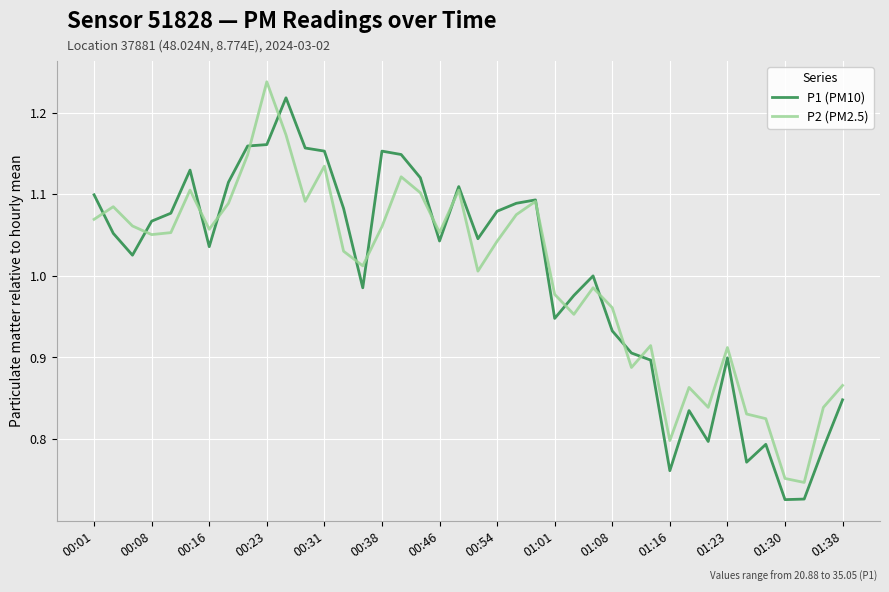

Reading right to left, extract all data points from this chart.

P1 (PM10): 0.8	0.8	0.7	0.7	0.8	0.8	0.9	0.8	0.8	0.8	0.9	0.9	0.9	1.0	1.0	0.9	1.1	1.1	1.1	1.0	1.1	1.0	1.1	1.1	1.2	1.0	1.1	1.2	1.2	1.2	1.2	1.2	1.1	1.0	1.1	1.1	1.1	1.0	1.1	1.1
P2 (PM2.5): 0.9	0.8	0.7	0.8	0.8	0.8	0.9	0.8	0.9	0.8	0.9	0.9	1.0	1.0	1.0	1.0	1.1	1.1	1.0	1.0	1.1	1.1	1.1	1.1	1.1	1.0	1.0	1.1	1.1	1.2	1.2	1.1	1.1	1.1	1.1	1.1	1.1	1.1	1.1	1.1